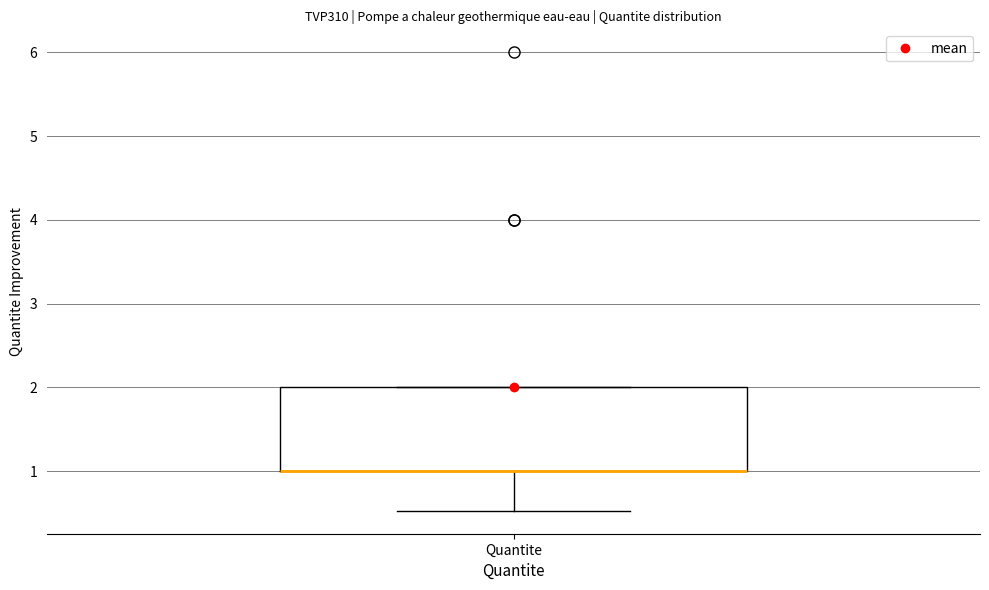

Transcribe this box plot: give where the median line is, the range the box spans, and where the two whiskers end, as read against the y-axis. The values are not printed on the chart, so give them approximately, as read against the axis.

median 1.0 (drawn on the box's lower edge), box 1.0 to 2.0, whiskers 0.5 to 2.0